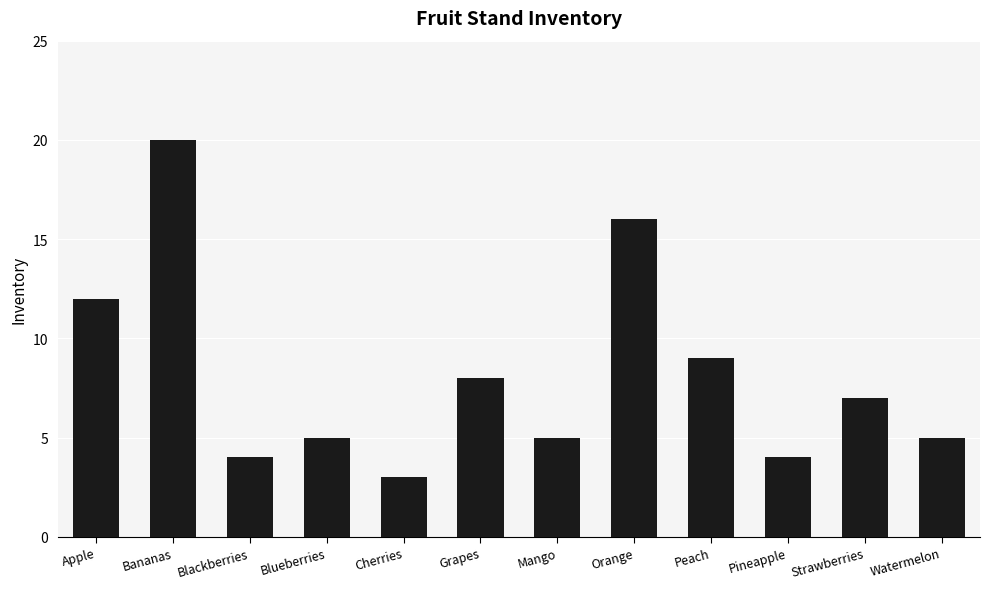

Reading left to right, transcribe all the data shown in this chart.

12	20	4	5	3	8	5	16	9	4	7	5